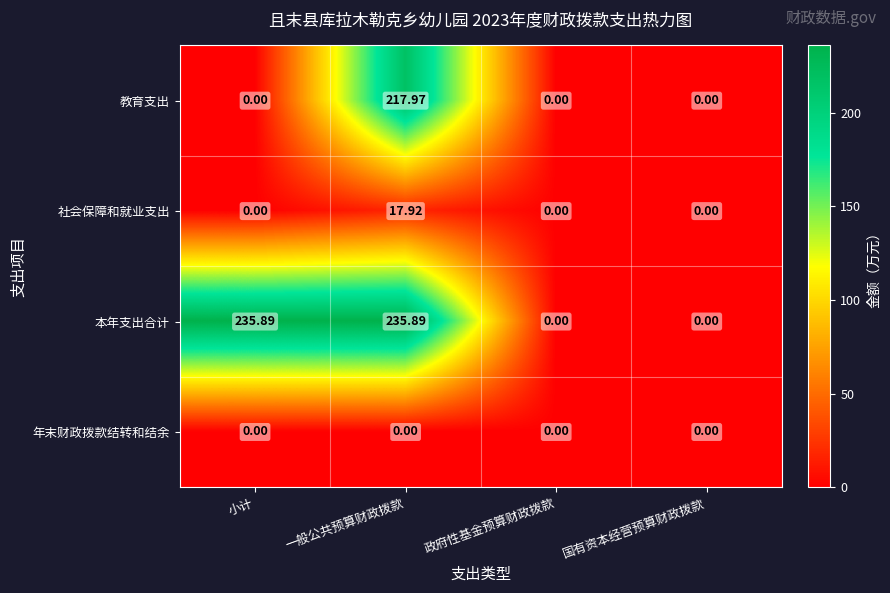

At 一般公共预算财政拨款, list the series in order from largest to smallest.

本年支出合计, 教育支出, 社会保障和就业支出, 年末财政拨款结转和结余